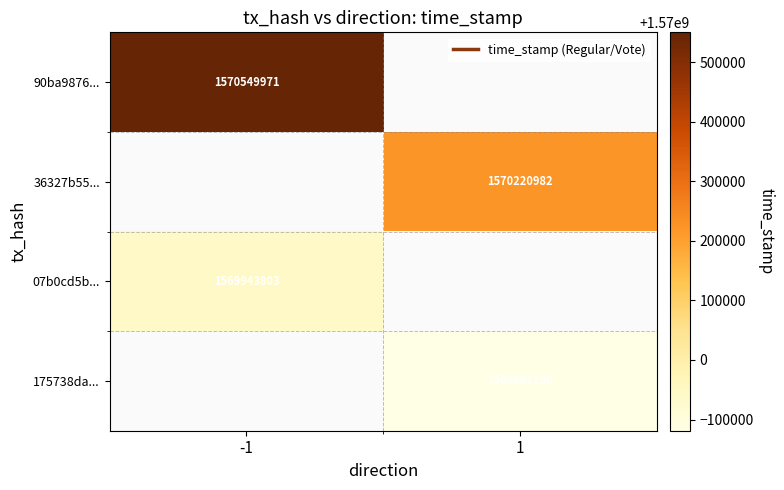

The 36327b55... series shows 644766561.1 at 1. True or false?

False